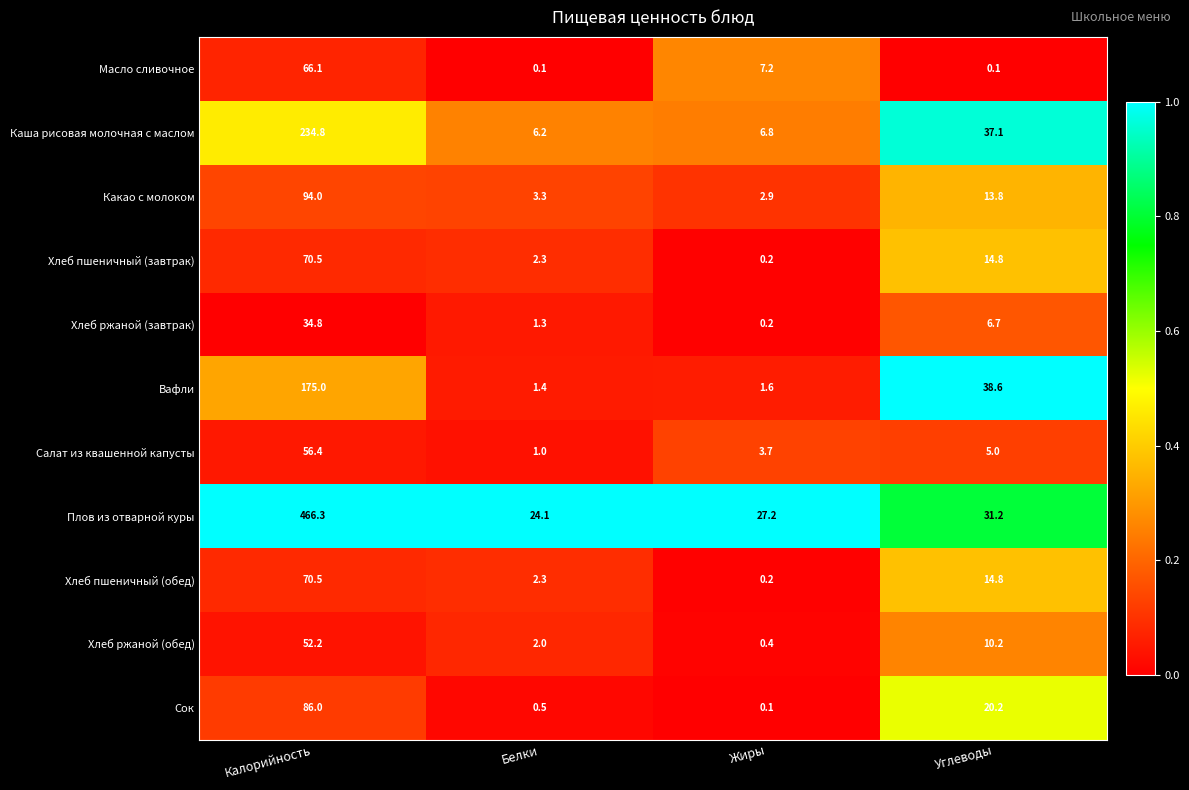

True or false: Салат из квашенной капусты has a value of 1.8 at Жиры.

False